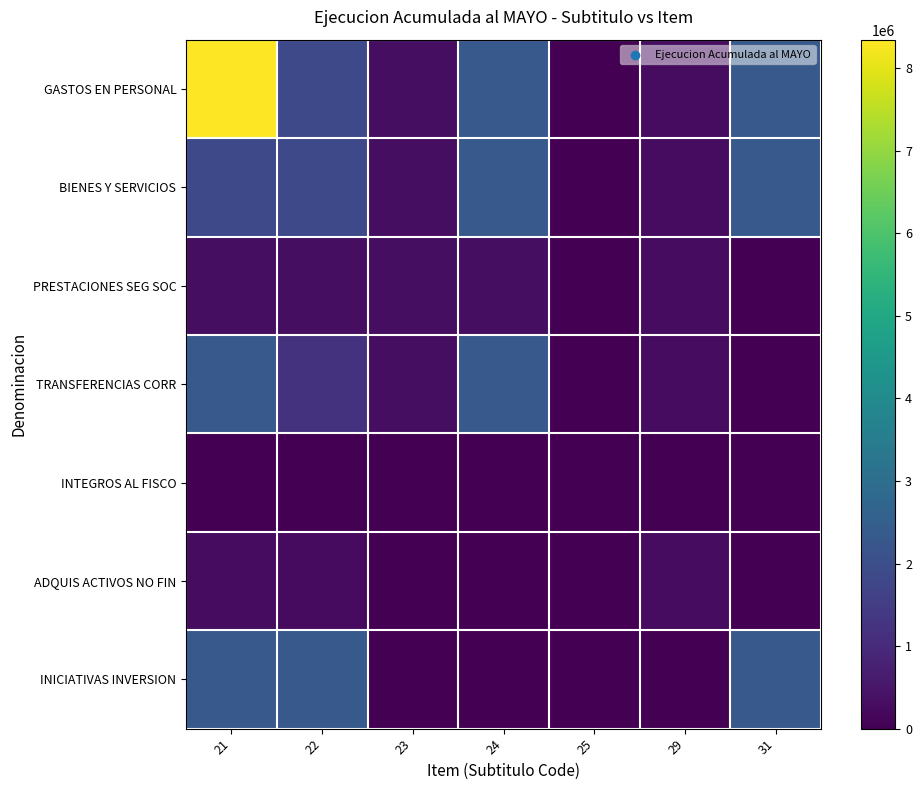

At how many categories does at least one series exceed 3951084?

1